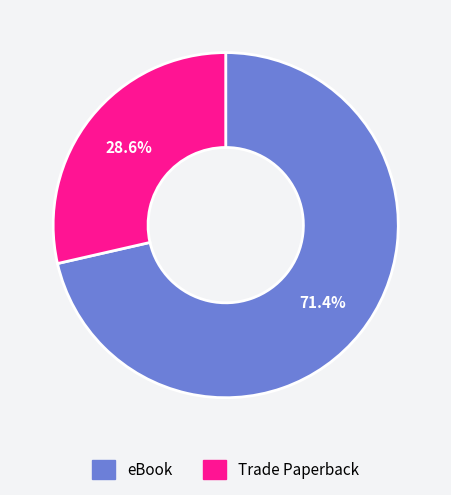

What is the ratio of the value at Trade Paperback to the value at eBook?

0.4